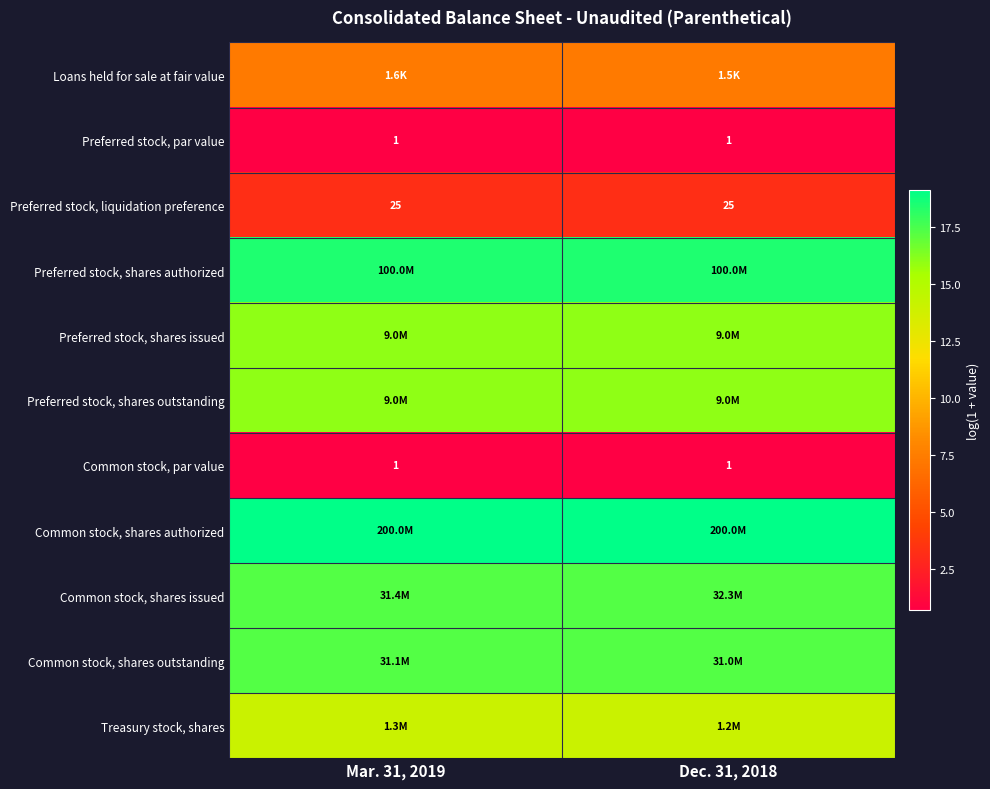

How many series are shown in this chart?

11